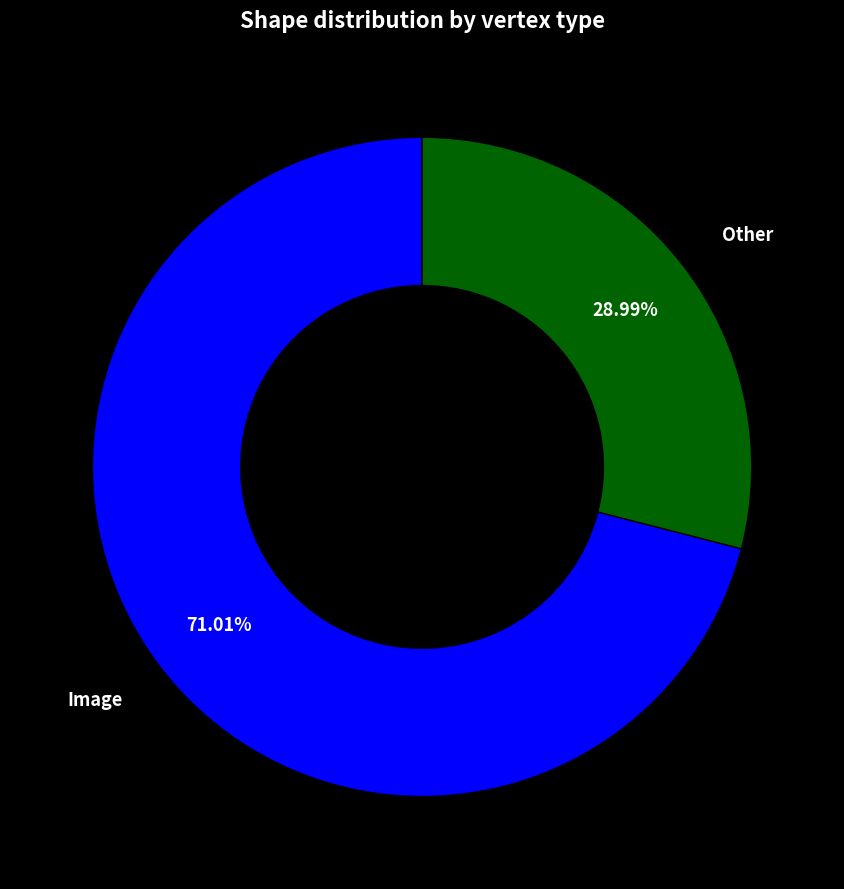

The Other slice represents 29% of the pie. True or false?

True